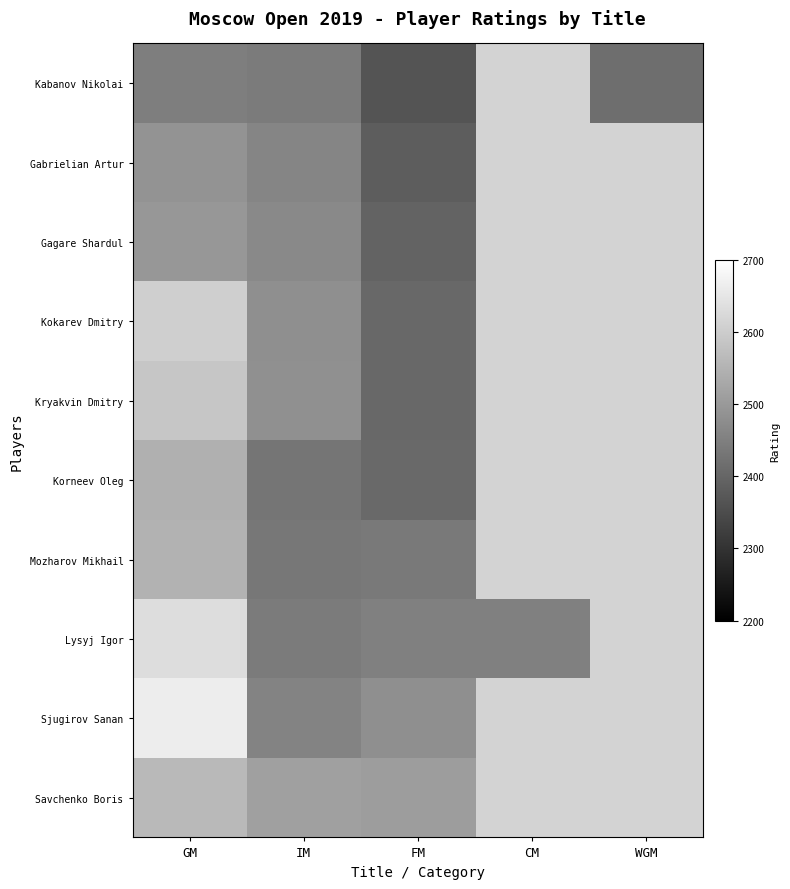

Is the value of Mozharov Mikhail at GM greater than the value of Korneev Oleg at FM?

Yes